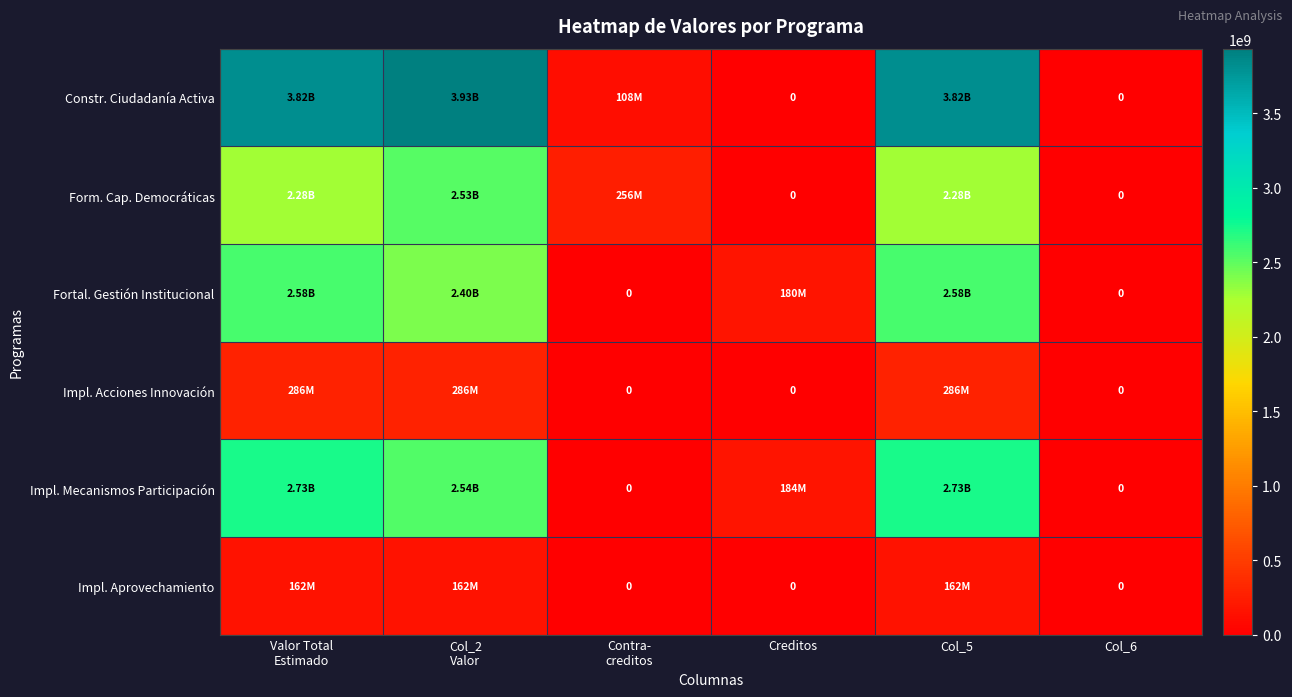

The Form. Cap. Democráticas series shows 0 at Col_6. True or false?

True